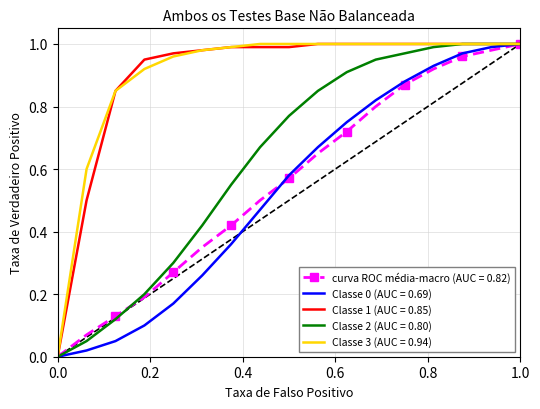

What are all the series names shown in the legend?

curva ROC média-macro (AUC = 0.82), Classe 0 (AUC = 0.69), Classe 1 (AUC = 0.85), Classe 2 (AUC = 0.80), Classe 3 (AUC = 0.94)